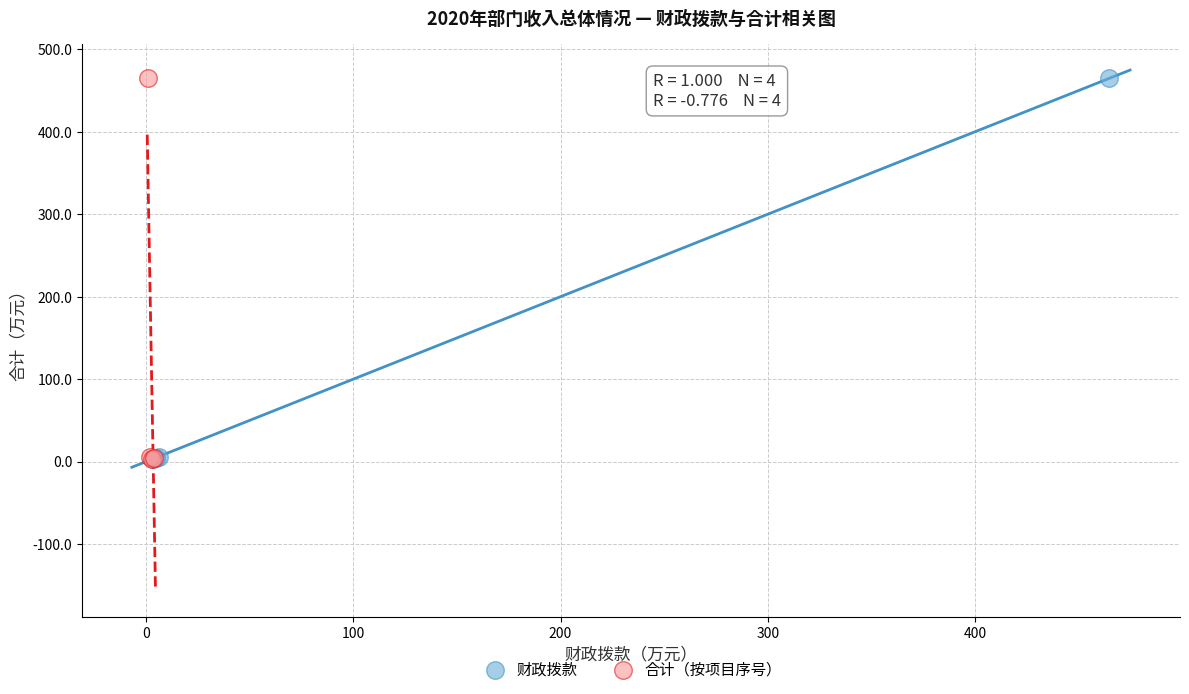

What are all the series names shown in the legend?

财政拨款, 合计（按项目序号）